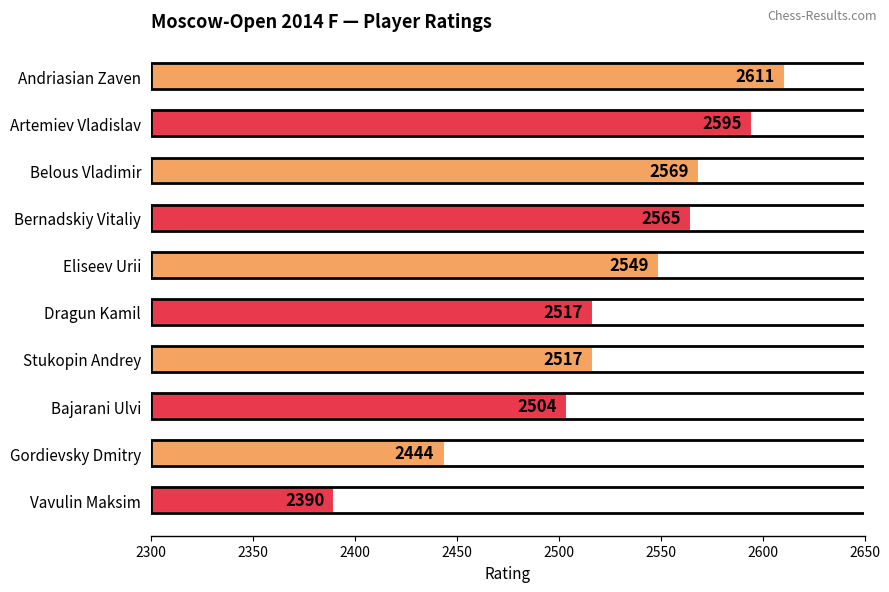

What is the sum of all values?

25261